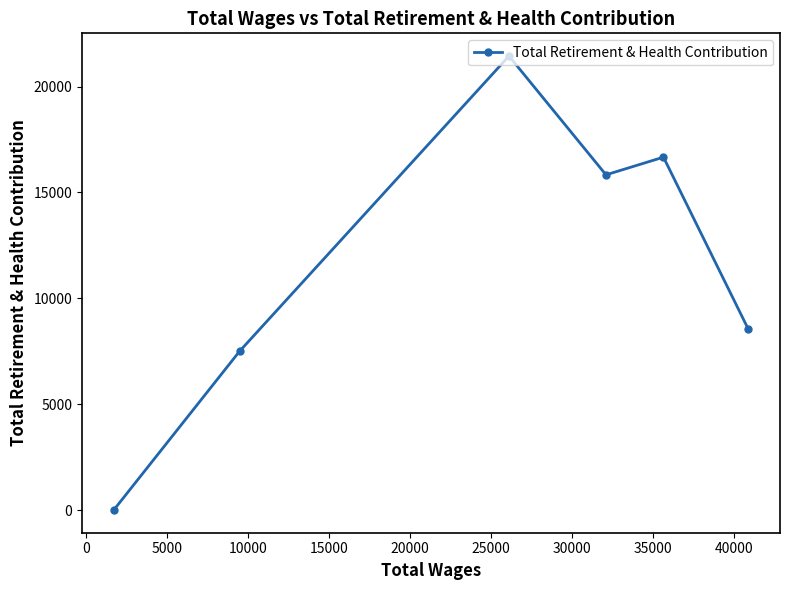

What is the difference between the maximum and minimum values?

21440